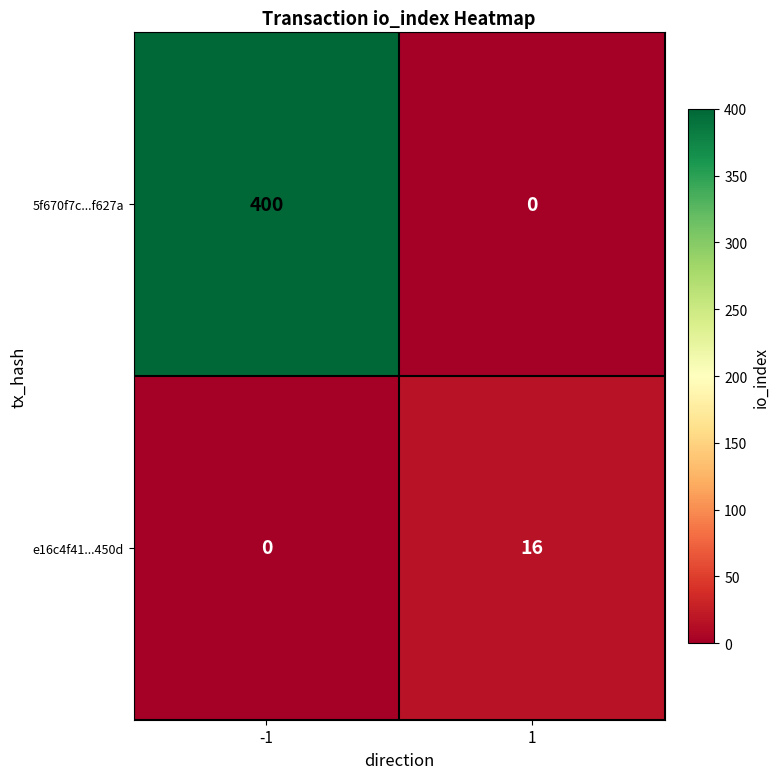

What is the difference between the highest and lowest values at -1?

400